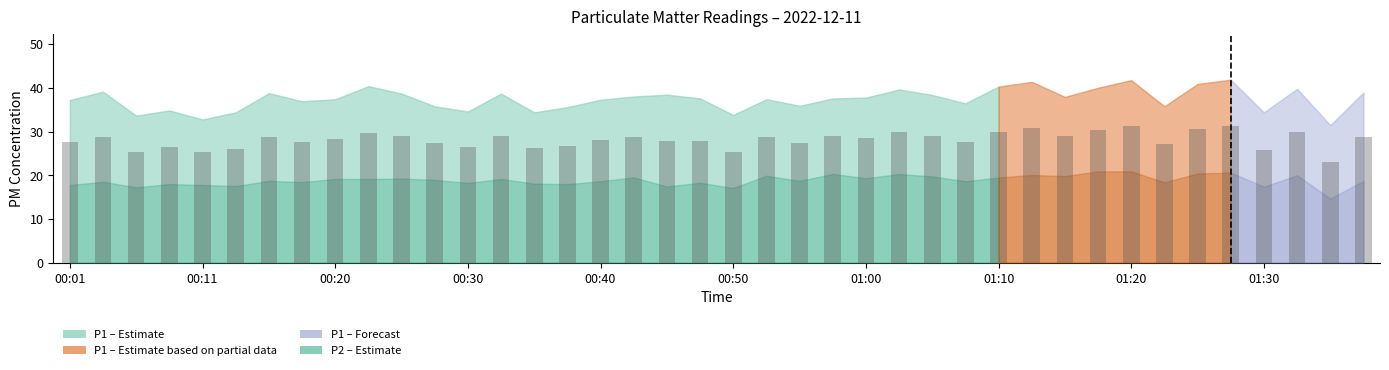

What is the value of the 35th bar from the left?

30.7